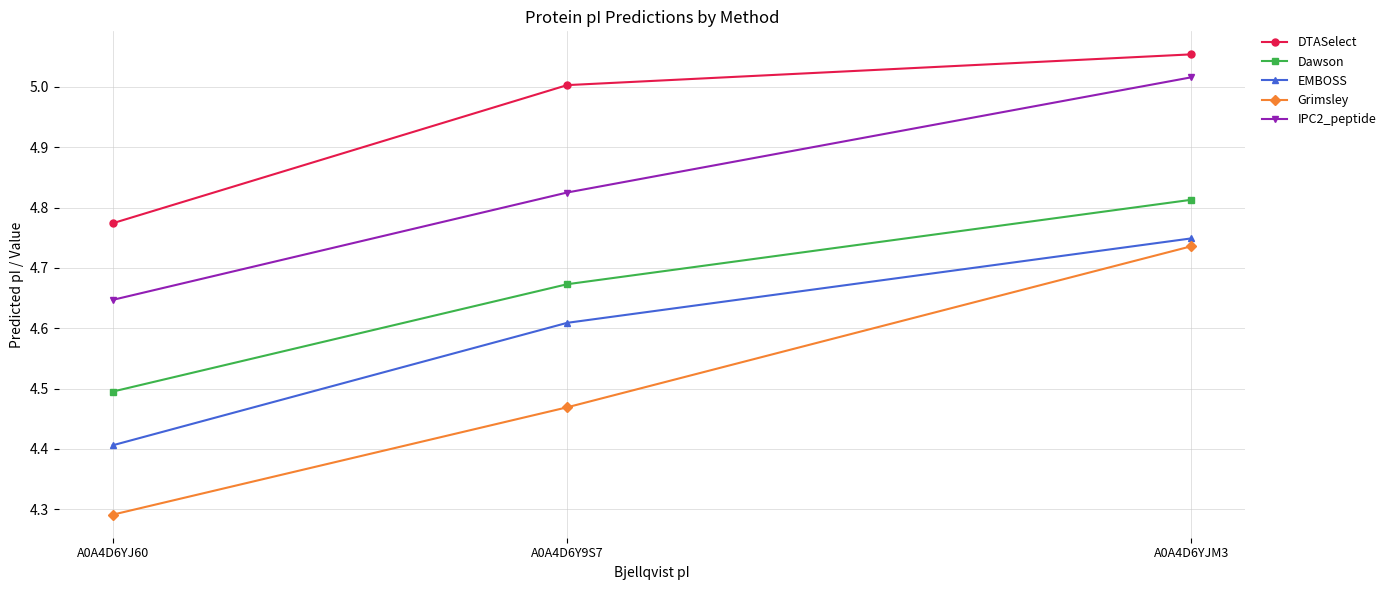

Does the chart display data point markers on the line(s)?

Yes